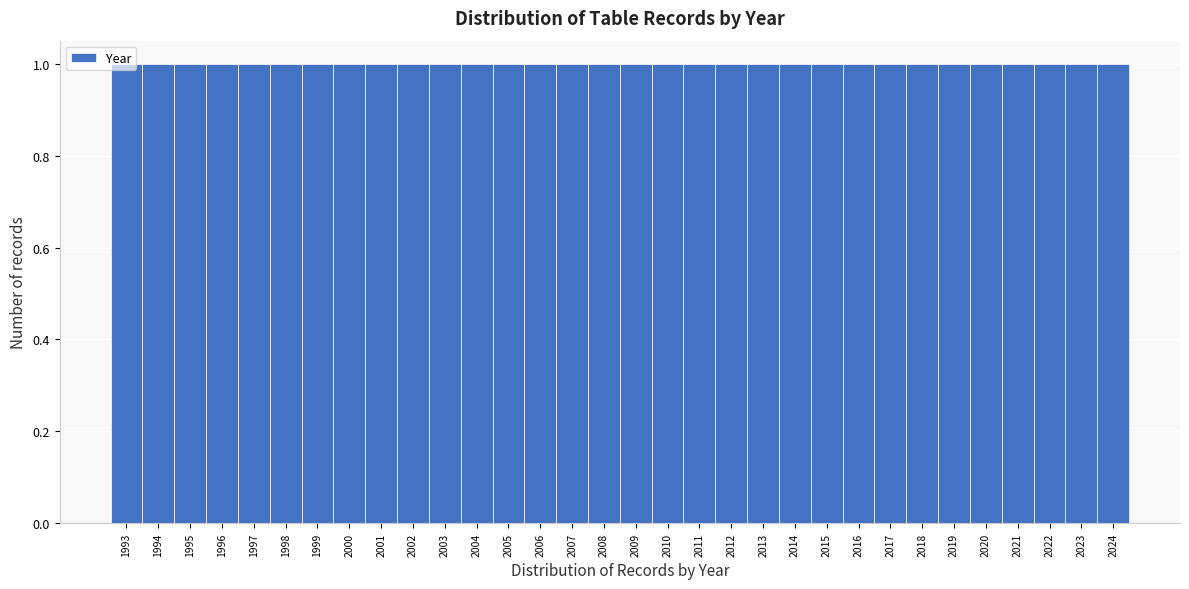

Reading left to right, list every bar in this chart as the range it spans on the x-axis followed by its height. The values are not printed on the chart, so give them approximately, as read against the axis.

1992.5 to 1993.5: 1
1993.5 to 1994.5: 1
1994.5 to 1995.5: 1
1995.5 to 1996.5: 1
1996.5 to 1997.5: 1
1997.5 to 1998.5: 1
1998.5 to 1999.5: 1
1999.5 to 2000.5: 1
2000.5 to 2001.5: 1
2001.5 to 2002.5: 1
2002.5 to 2003.5: 1
2003.5 to 2004.5: 1
2004.5 to 2005.5: 1
2005.5 to 2006.5: 1
2006.5 to 2007.5: 1
2007.5 to 2008.5: 1
2008.5 to 2009.5: 1
2009.5 to 2010.5: 1
2010.5 to 2011.5: 1
2011.5 to 2012.5: 1
2012.5 to 2013.5: 1
2013.5 to 2014.5: 1
2014.5 to 2015.5: 1
2015.5 to 2016.5: 1
2016.5 to 2017.5: 1
2017.5 to 2018.5: 1
2018.5 to 2019.5: 1
2019.5 to 2020.5: 1
2020.5 to 2021.5: 1
2021.5 to 2022.5: 1
2022.5 to 2023.5: 1
2023.5 to 2024.5: 1